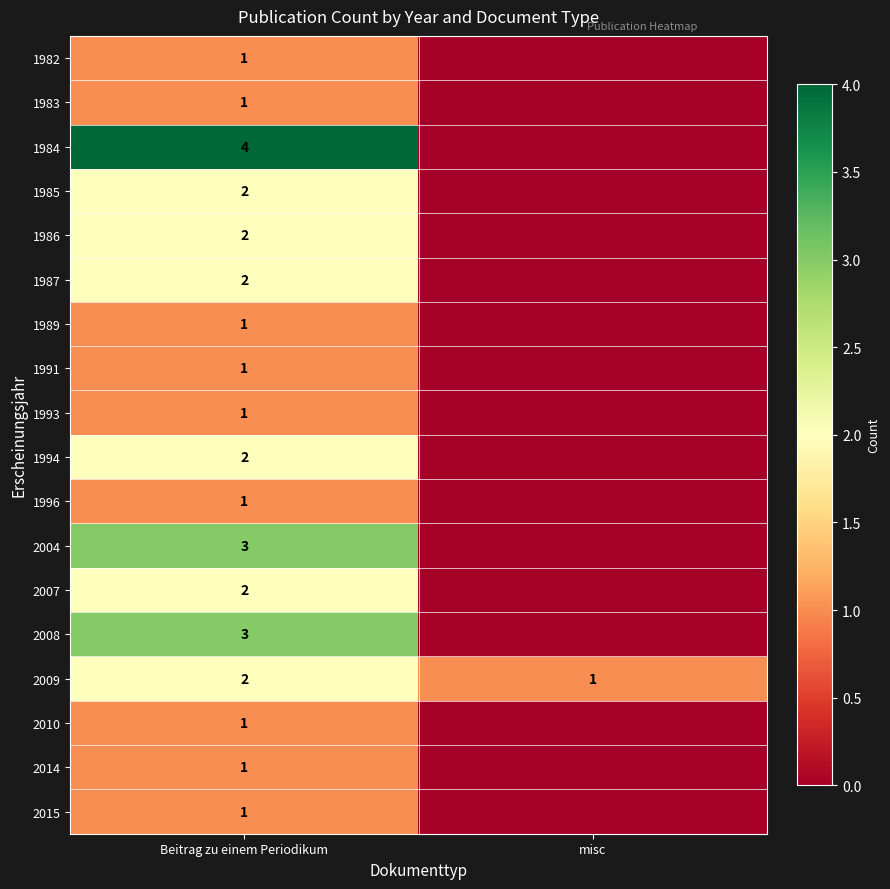

The 1986 series shows 3 at Beitrag zu einem Periodikum. True or false?

False